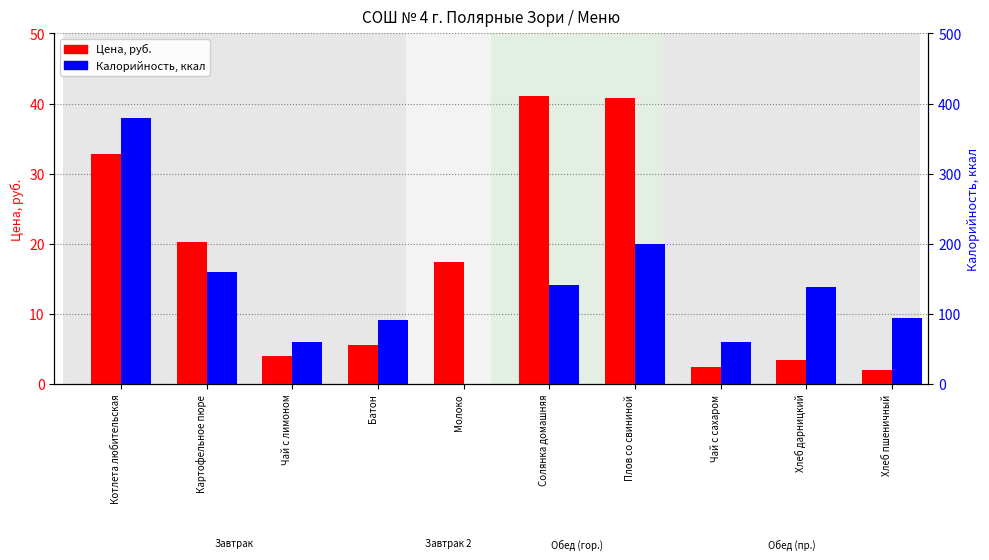

How many bars are there in total?

20